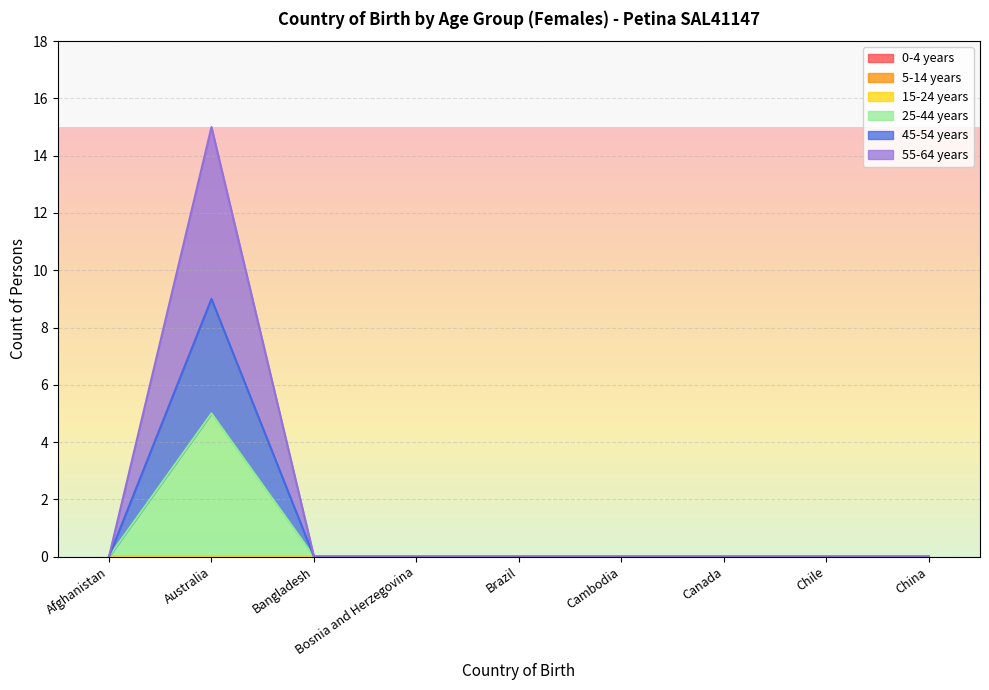

True or false: 45-54 years and 25-44 years intersect in this chart.

False